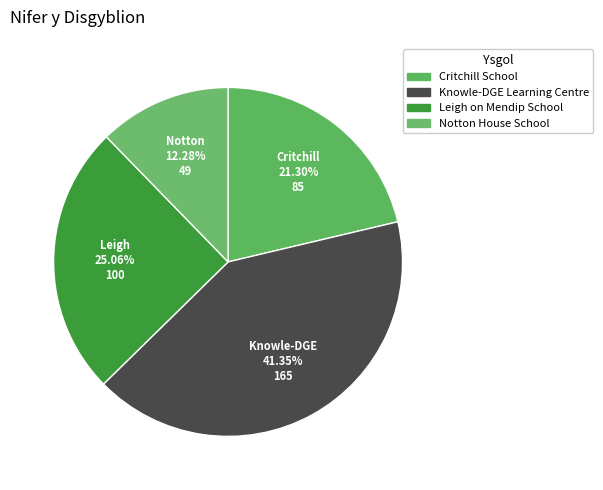

To the nearest percent, what percentage of the pie is Knowle-DGE Learning Centre?

41%